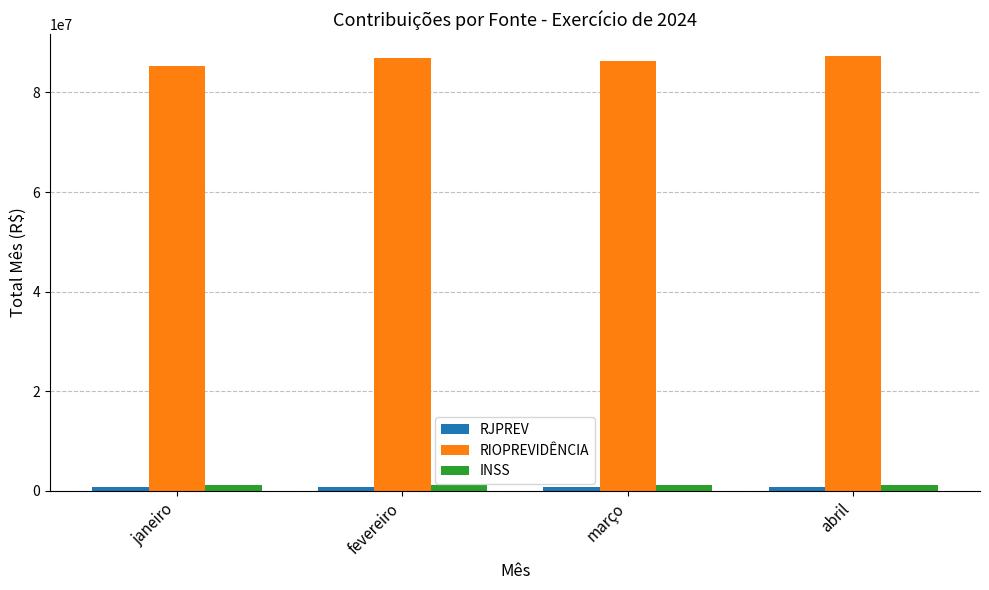

Is it true that RIOPREVIDÊNCIA equals 87298046.2 at abril?

True